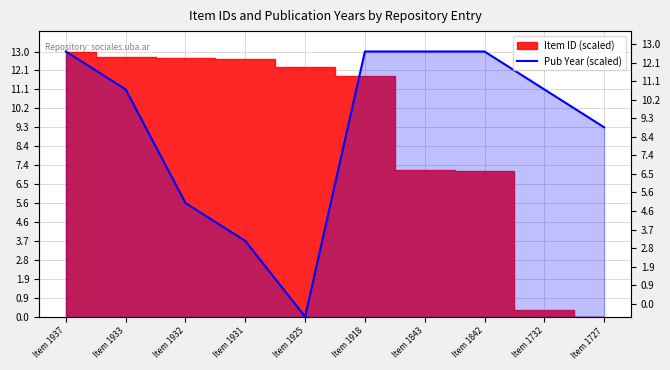

How many values are below 11?

4